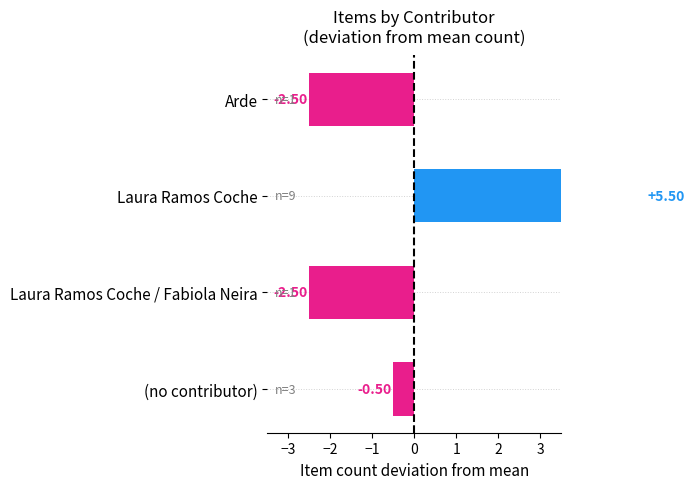

How many bars are there in total?

4